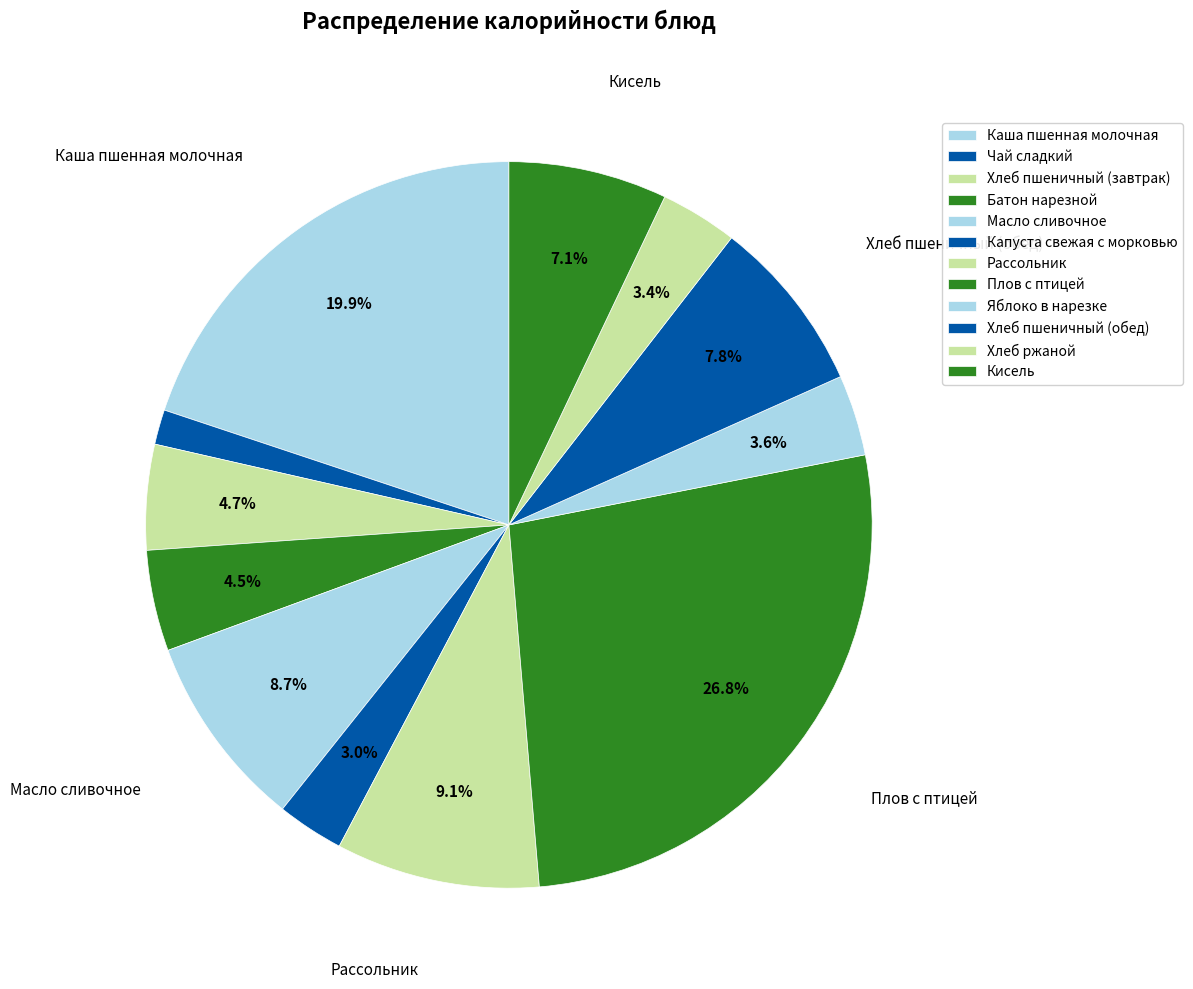

Count the number of slices in the pie.

12